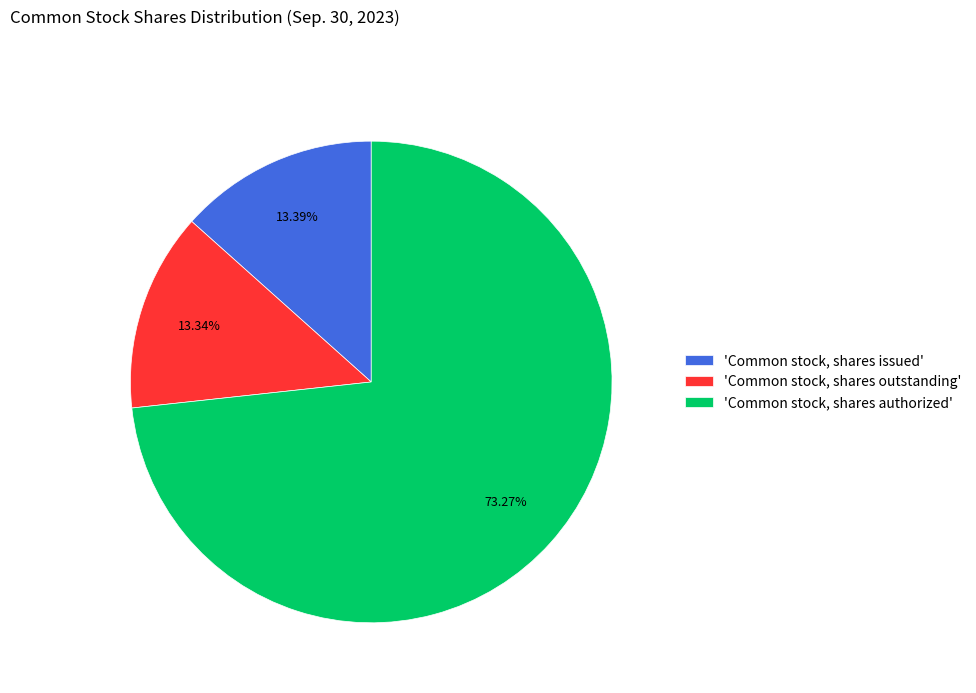

Rank the categories by value from highest to lowest.

'Common stock, shares authorized', 'Common stock, shares issued', 'Common stock, shares outstanding'